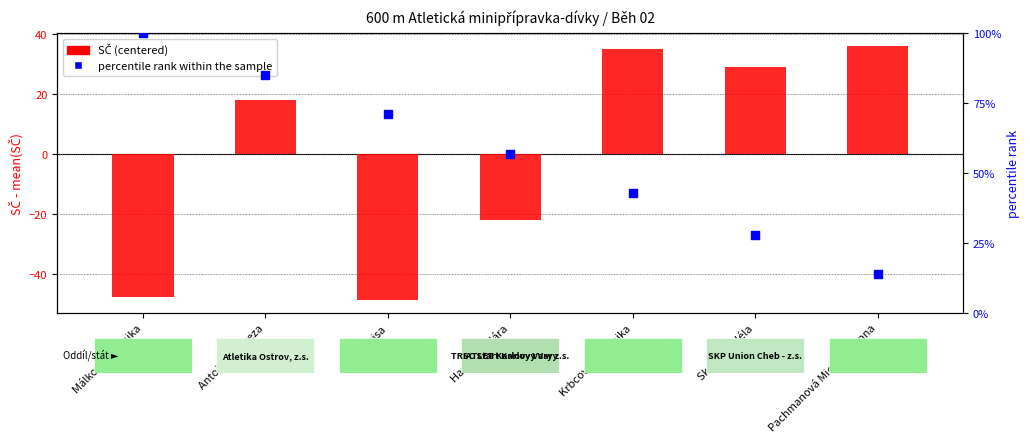

What is the total value across all series at Pachmanová Michaela Anna?

50.1